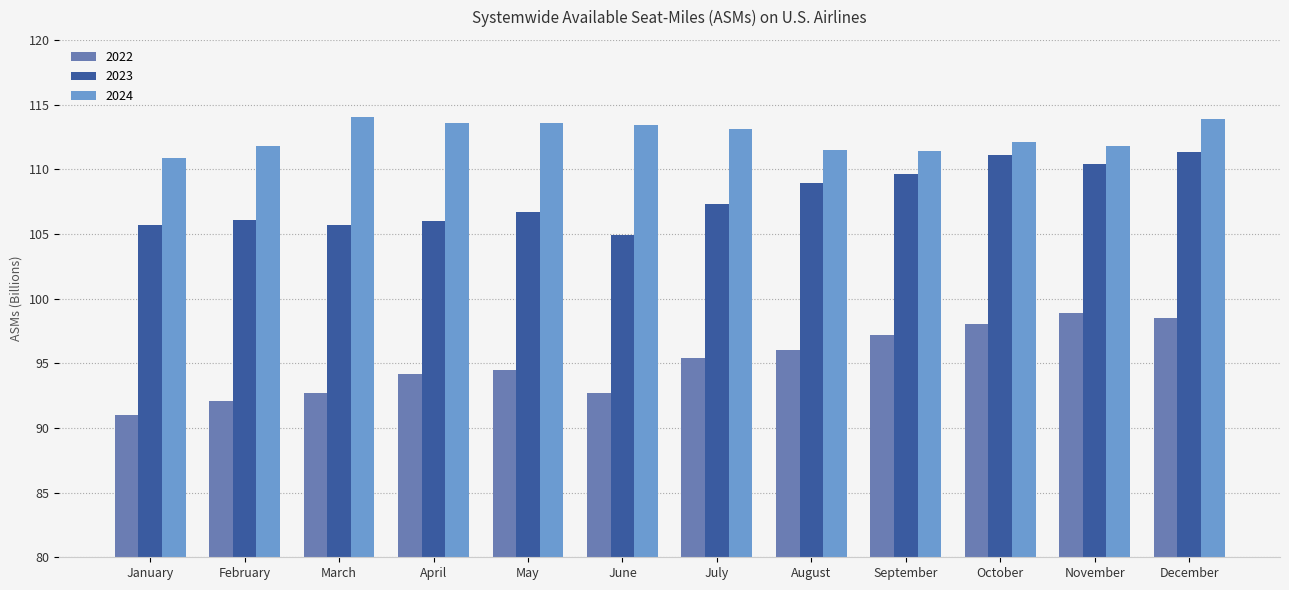

What is the greatest value displayed?

114.0